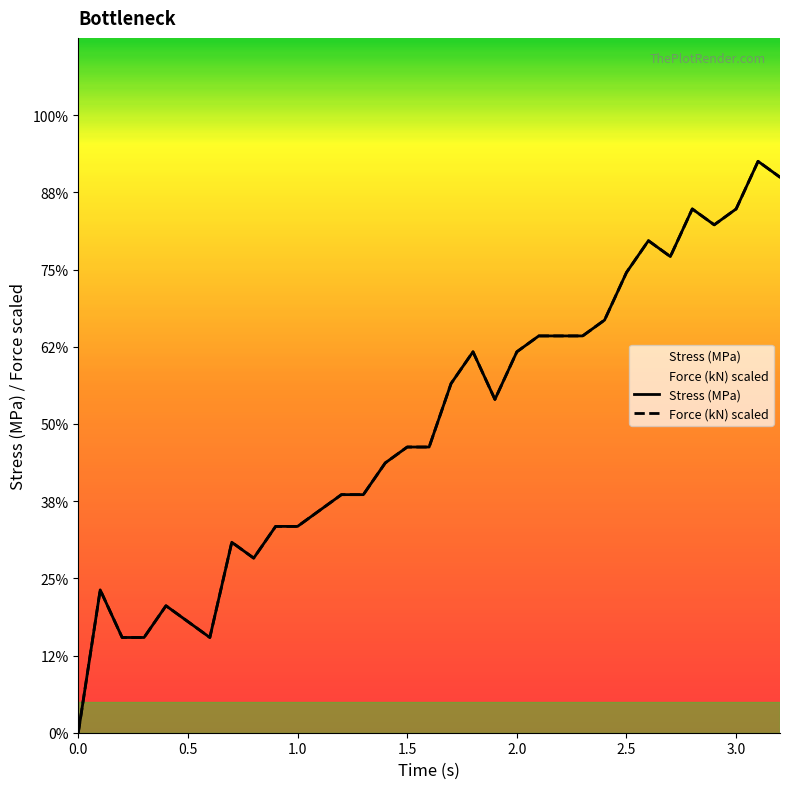

List the series in order of their peak value, lowest first.

Stress (MPa), Force (kN)